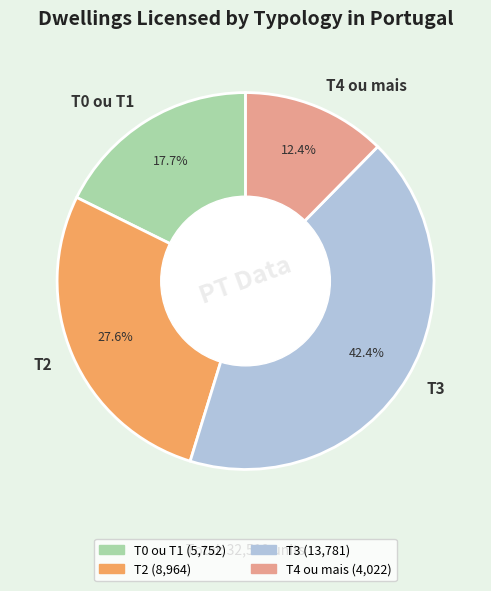

Is it true that T0 ou T1 is 28% of the pie?

False